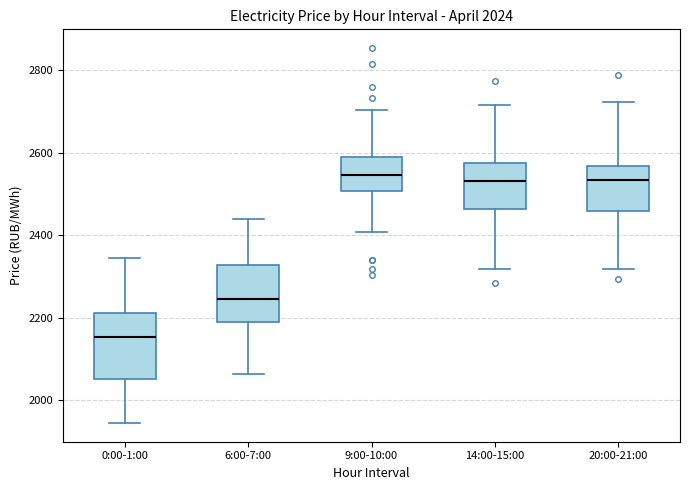

Which box's median line is the lowest?

0:00-1:00